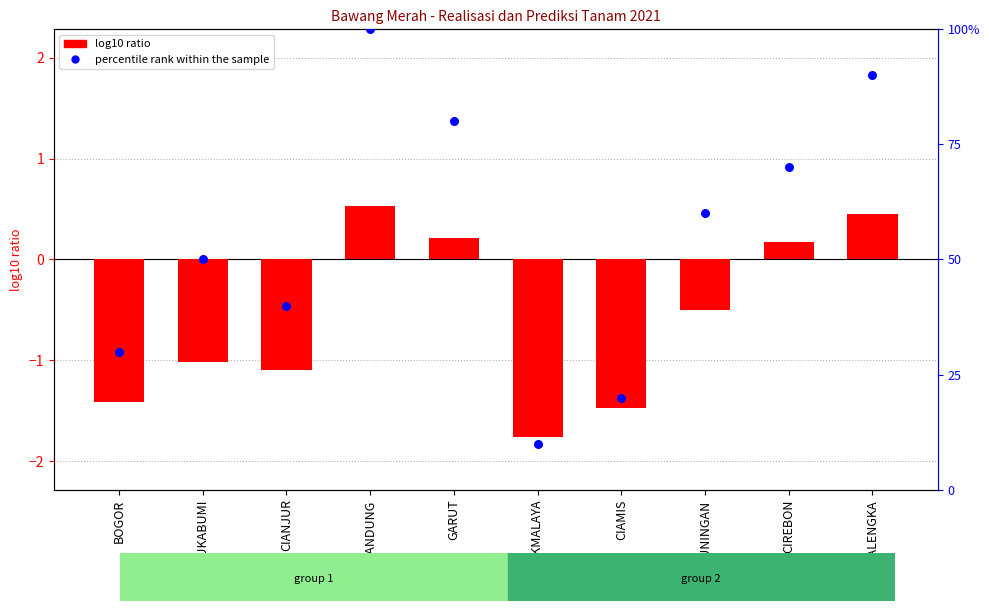

Is the value of percentile rank within the sample at GARUT greater than the value of log10 ratio at SUKABUMI?

Yes